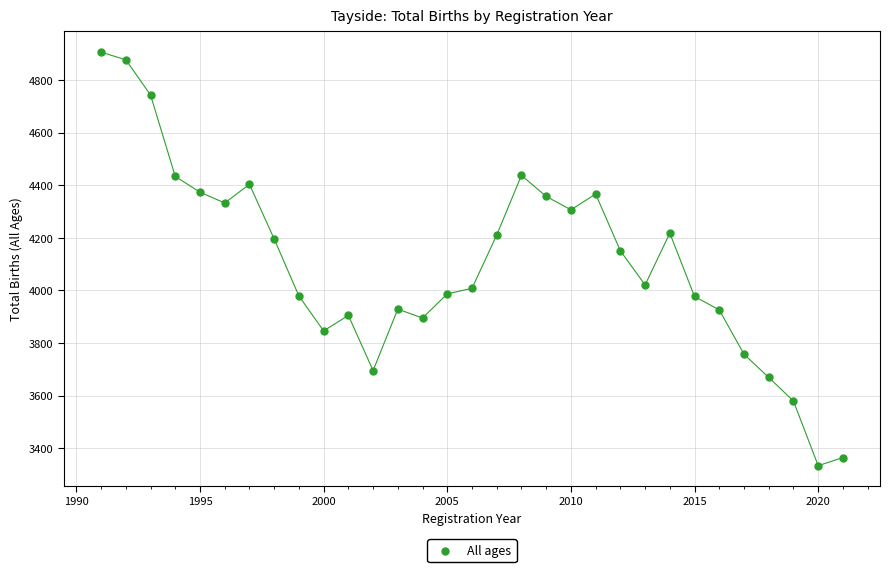

What is the range of X values (max minus min)?

30